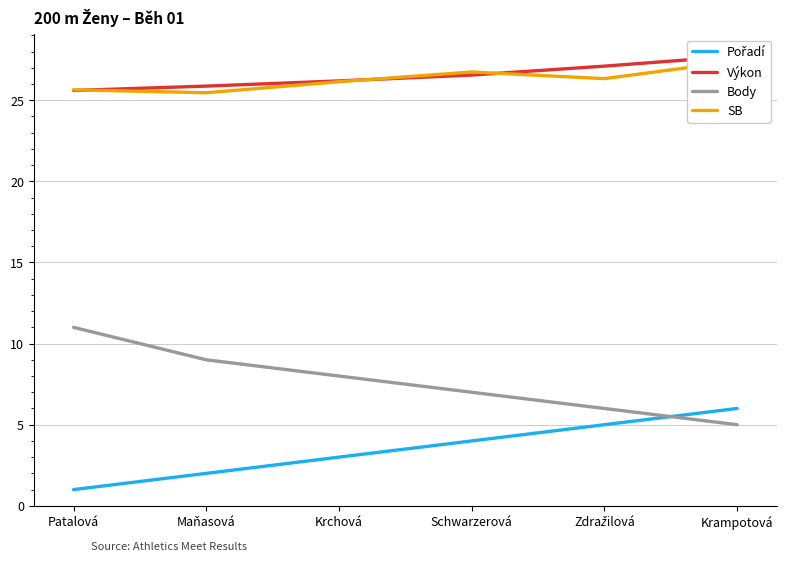

What are all the series names shown in the legend?

Pořadí, Výkon, Body, SB